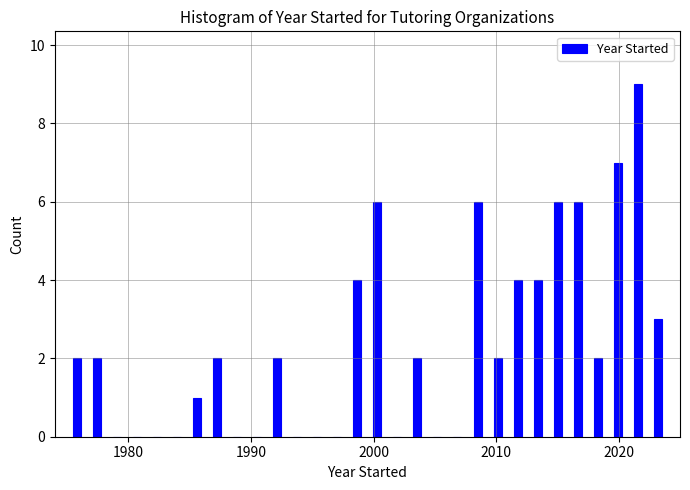

Around what value on the x-axis is the tallest bar? Give the approximate position of its centre, as read against the axis.

2022